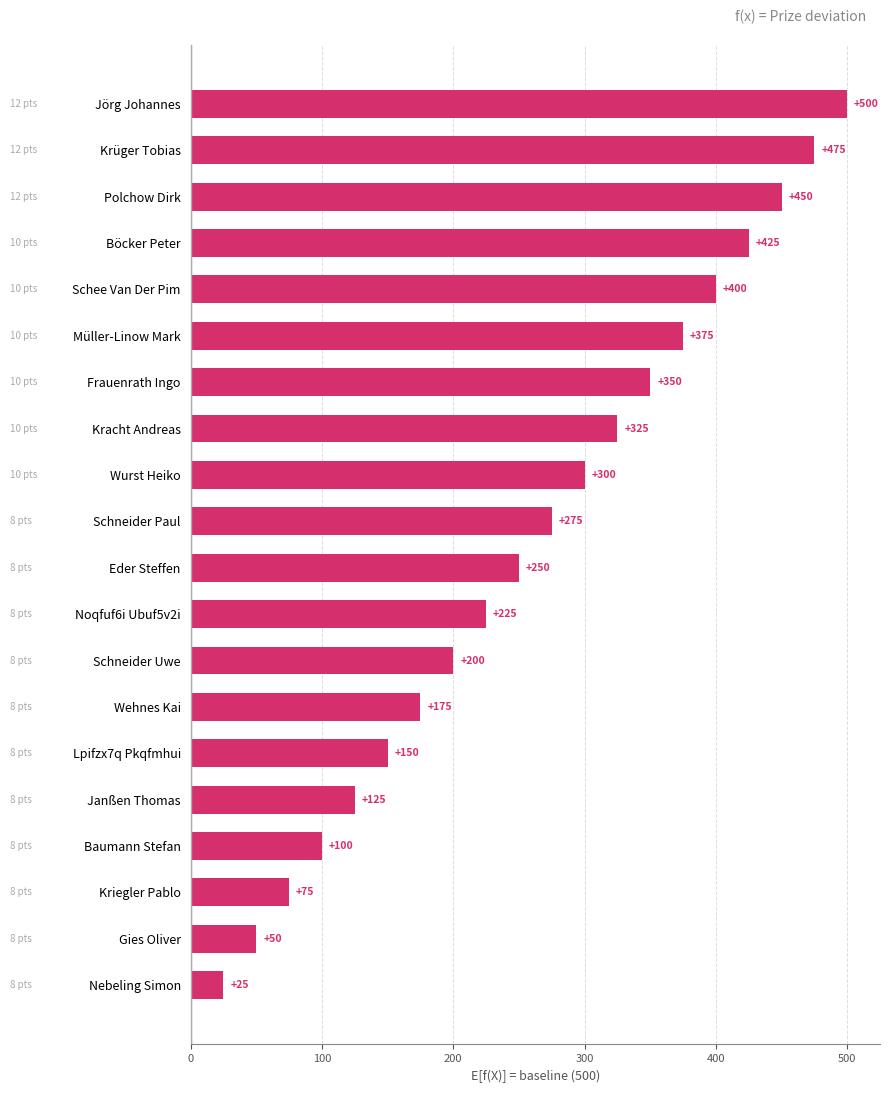

Where is the data nearest to the value 262?

Eder Steffen